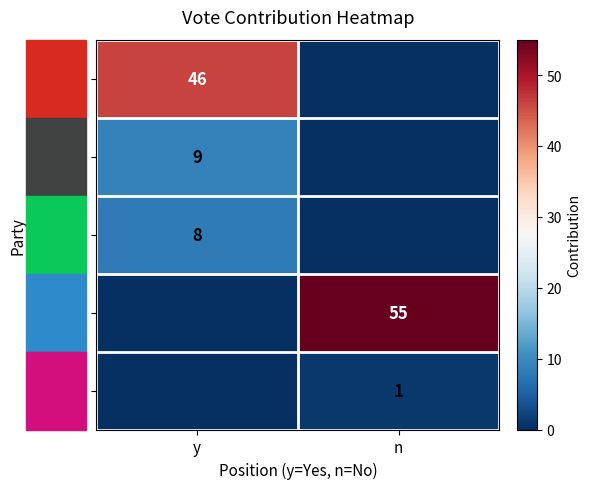

The labour series shows 60 at y. True or false?

False